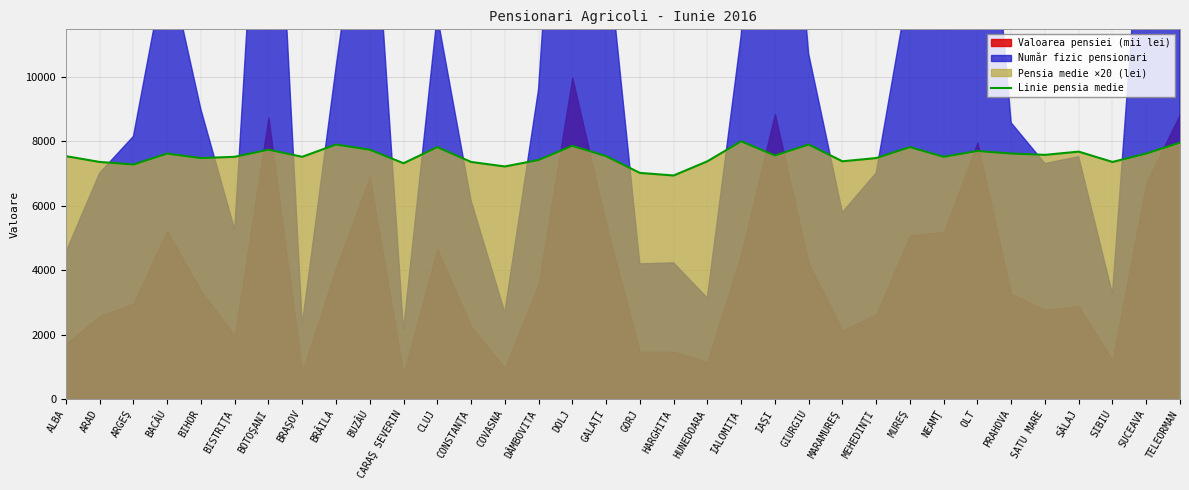

What is the label of the 19th point from the left?

HARGHITA